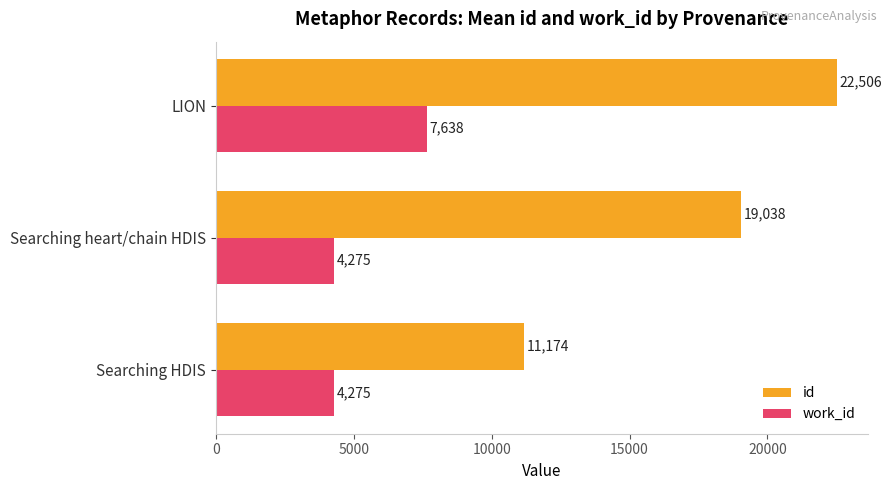

At Searching HDIS, list the series in order from largest to smallest.

id, work_id